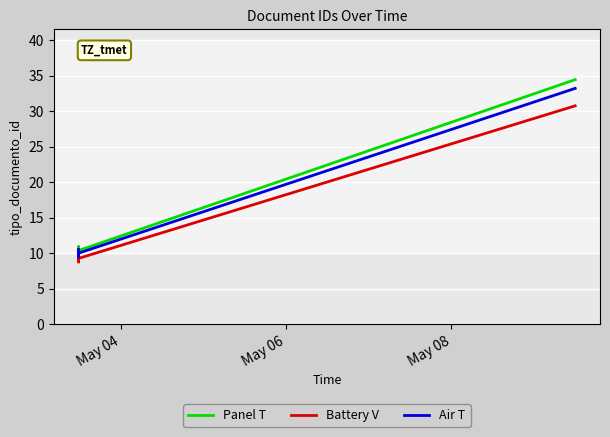

Count the number of categories in the chart.

6